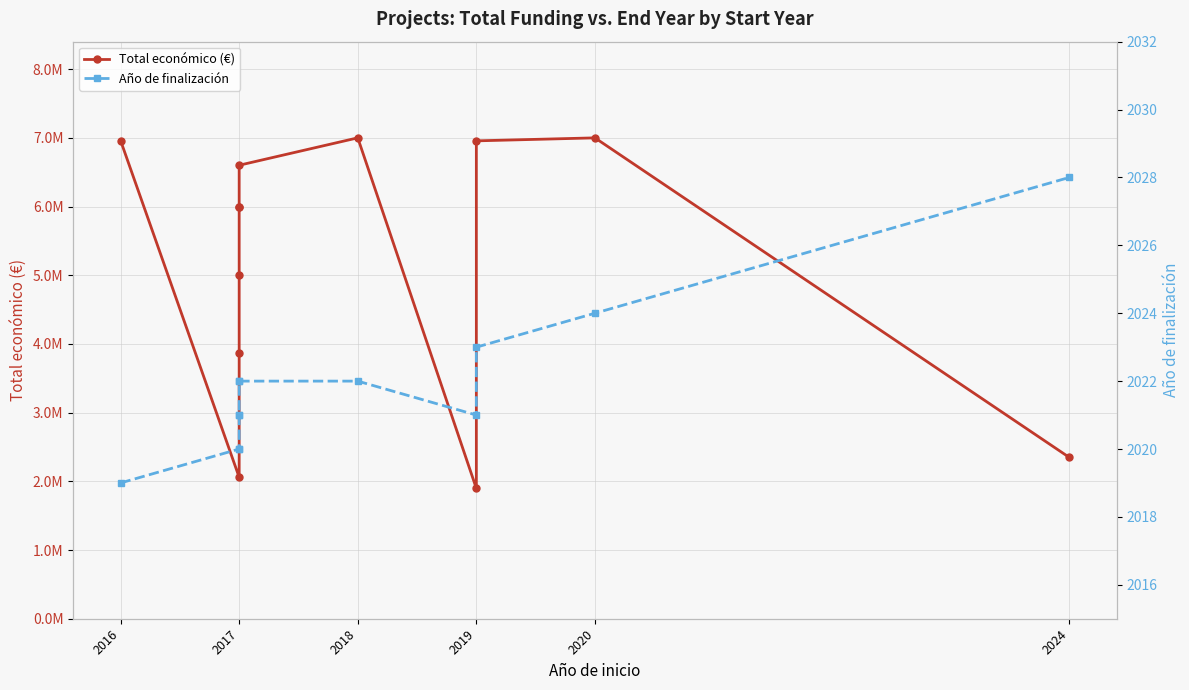

True or false: Total económico (€) has more than 2 interior local peaks.

False